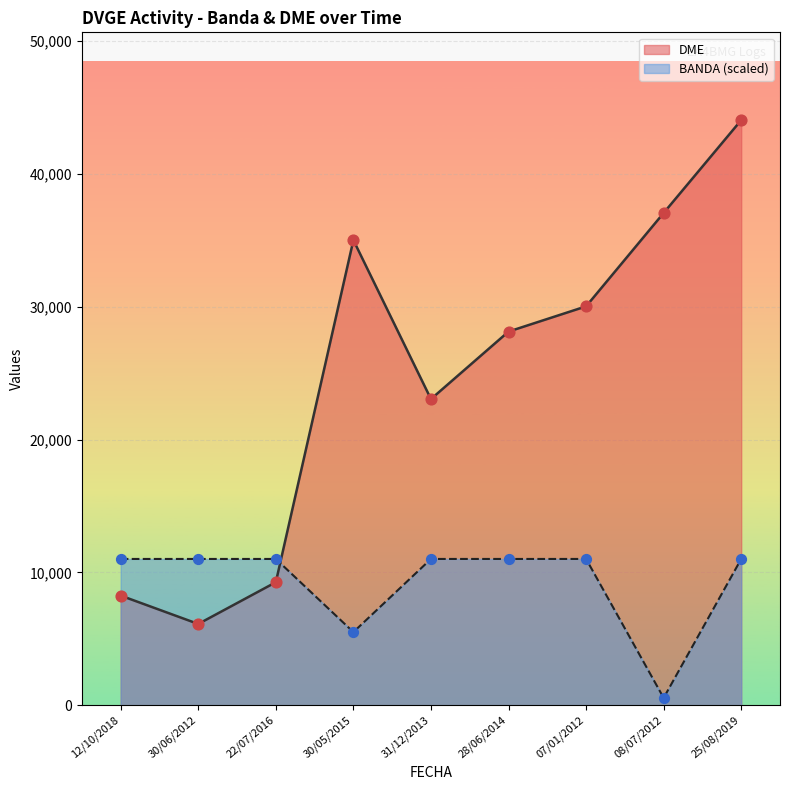

Is the value of BANDA at 28/06/2014 greater than the value of DME at 30/06/2012?

Yes